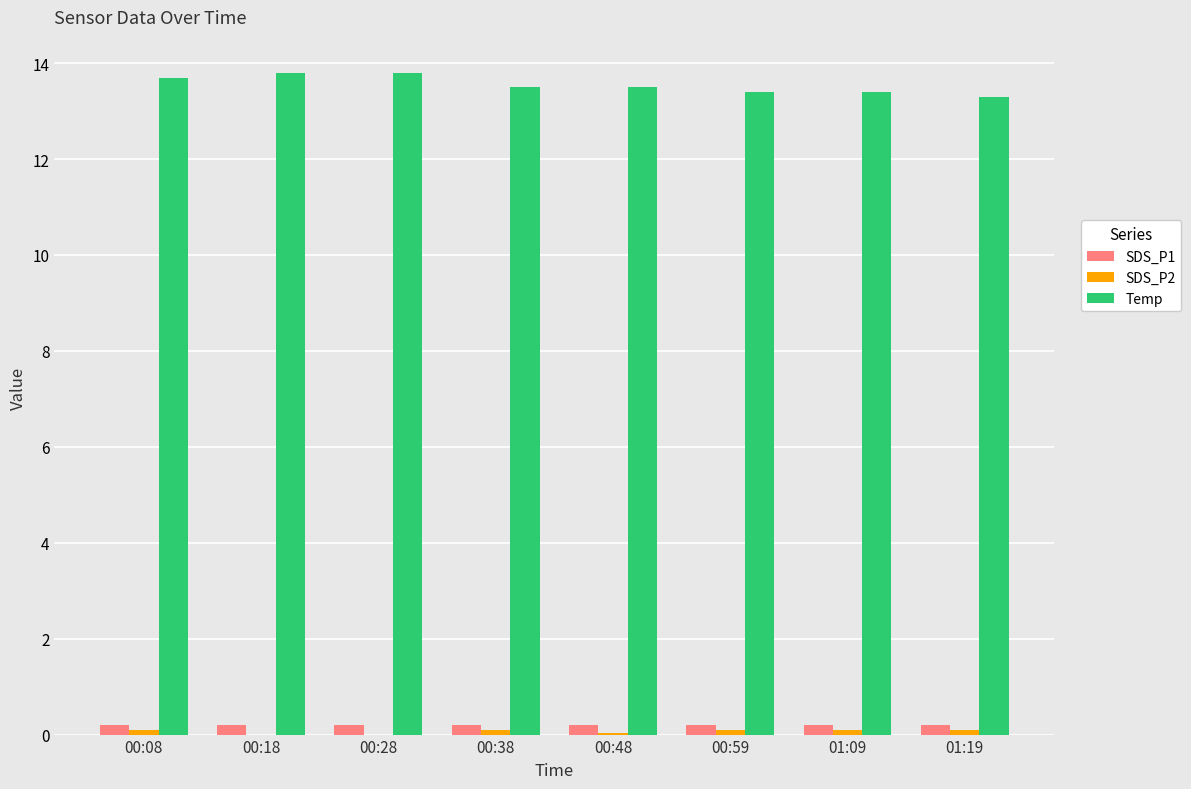

Is the value of SDS_P1 at 00:28 greater than the value of Temp at 00:38?

No